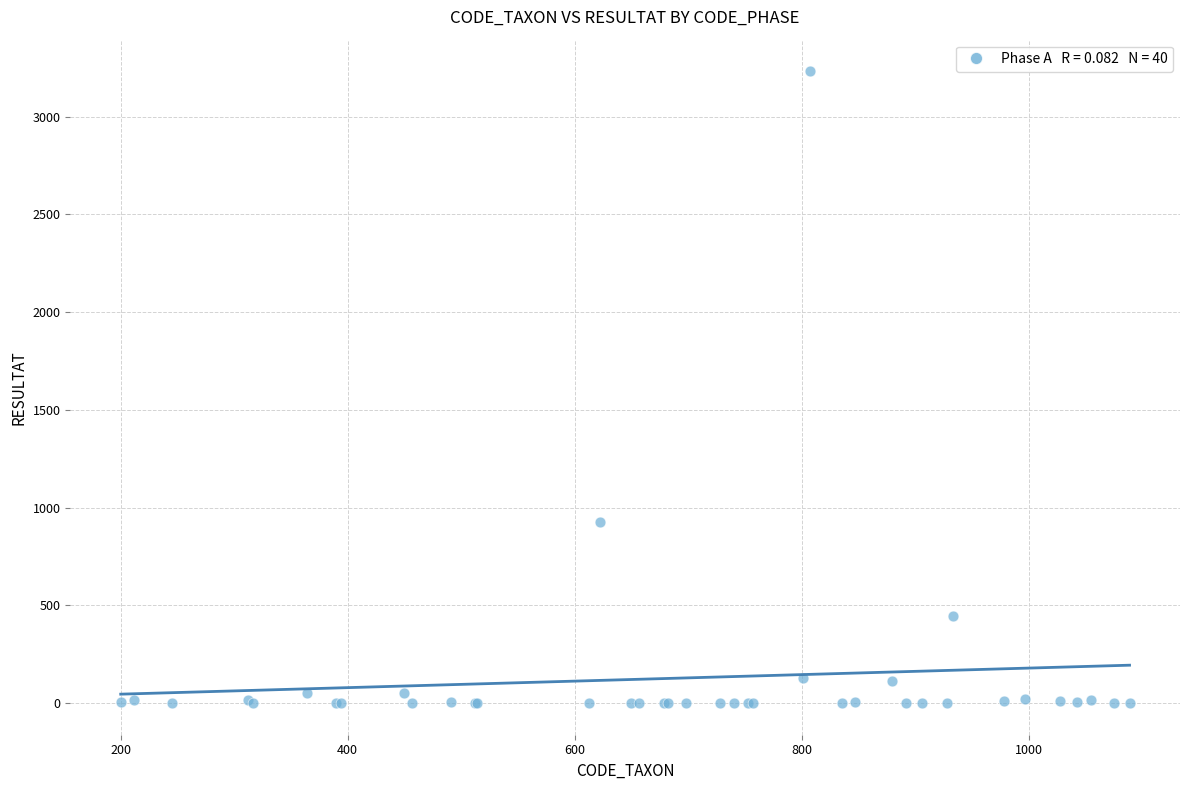

What Y value in the scatter plot is closest to 1616?

928